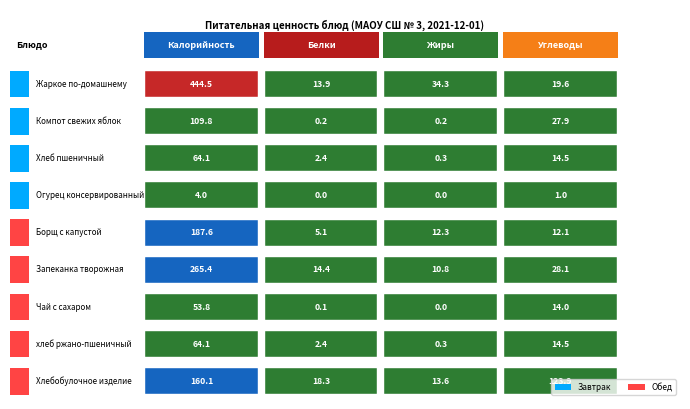

Is it true that Завтрак equals 2.4 at Завтрак?

False